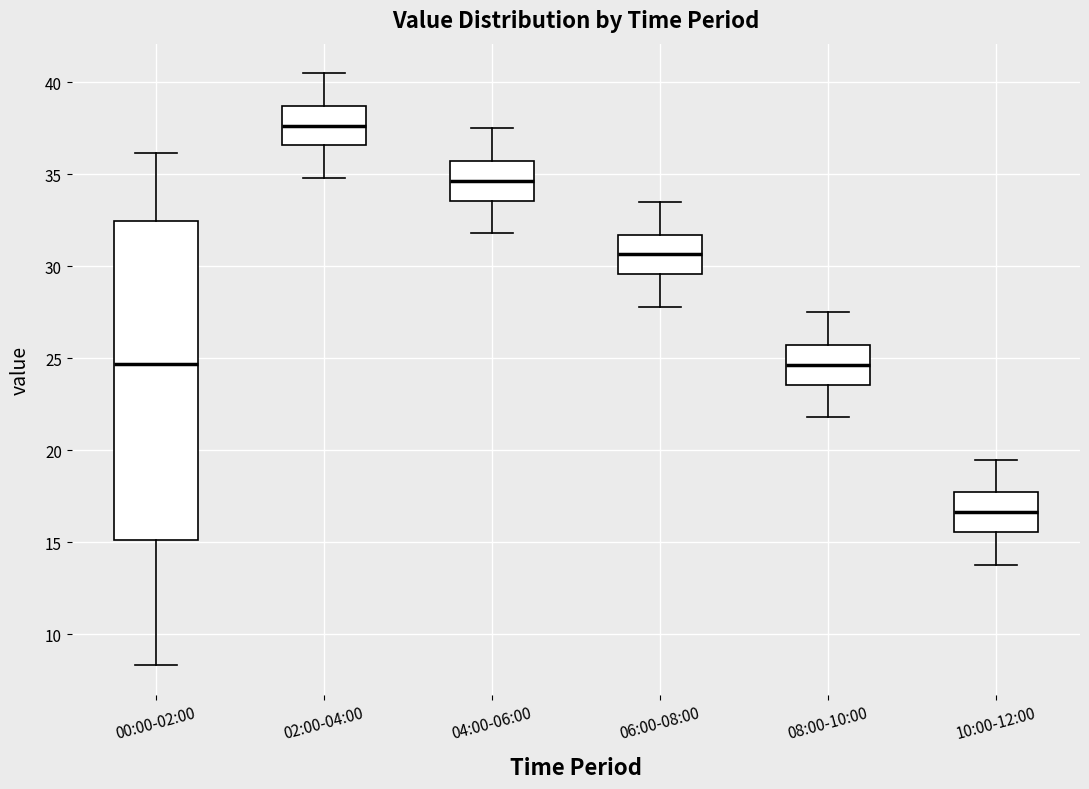

Which box has the lowest median line?

10:00-12:00